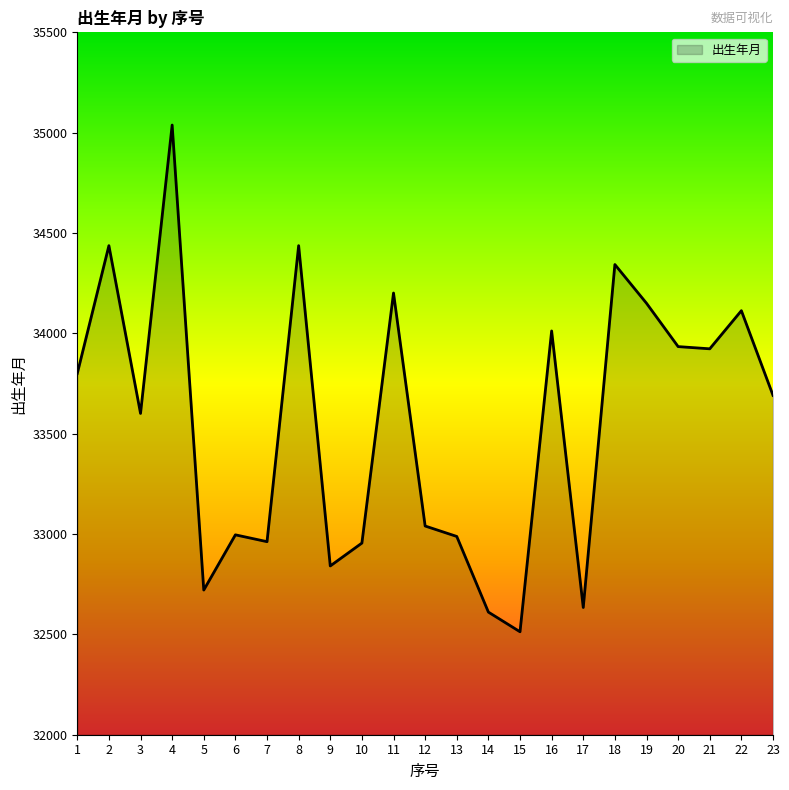

What is the minimum value shown in the chart?

32513